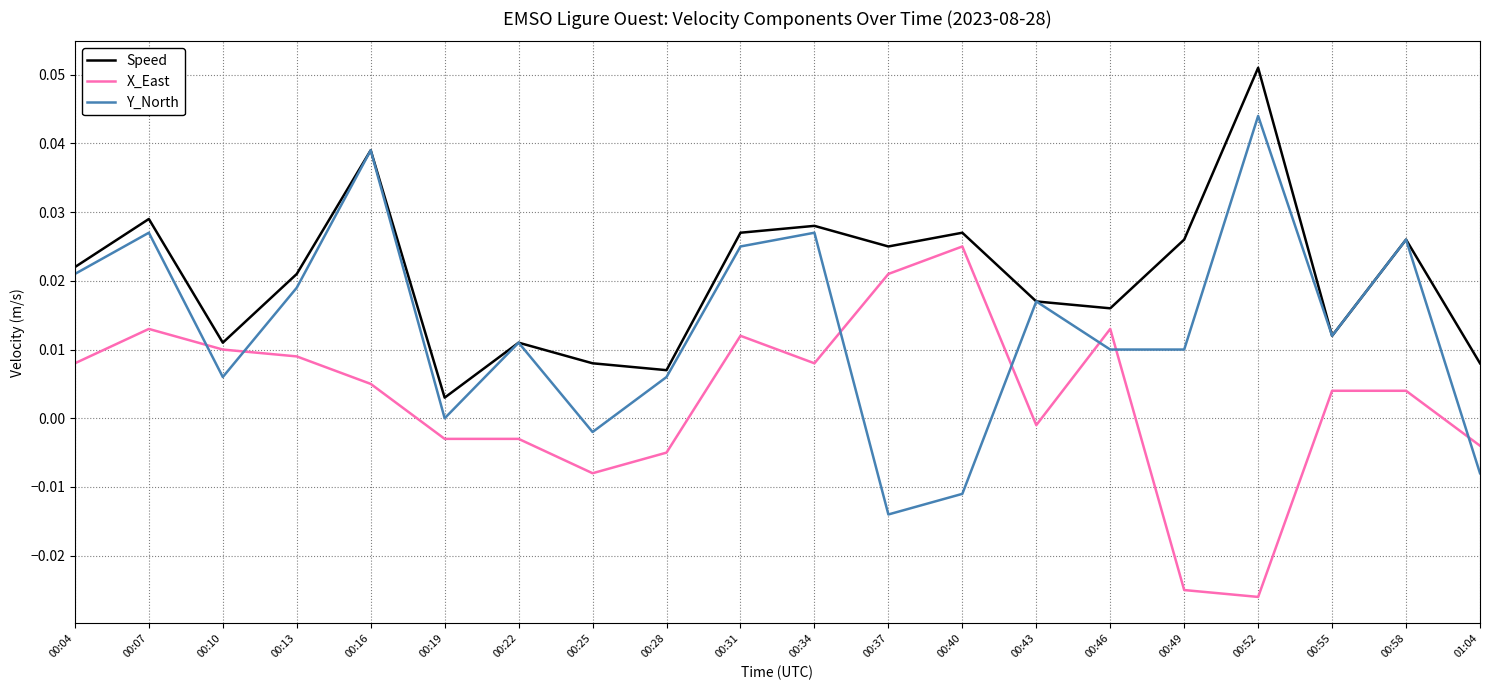

Where is the first local maximum for X_East?

00:07